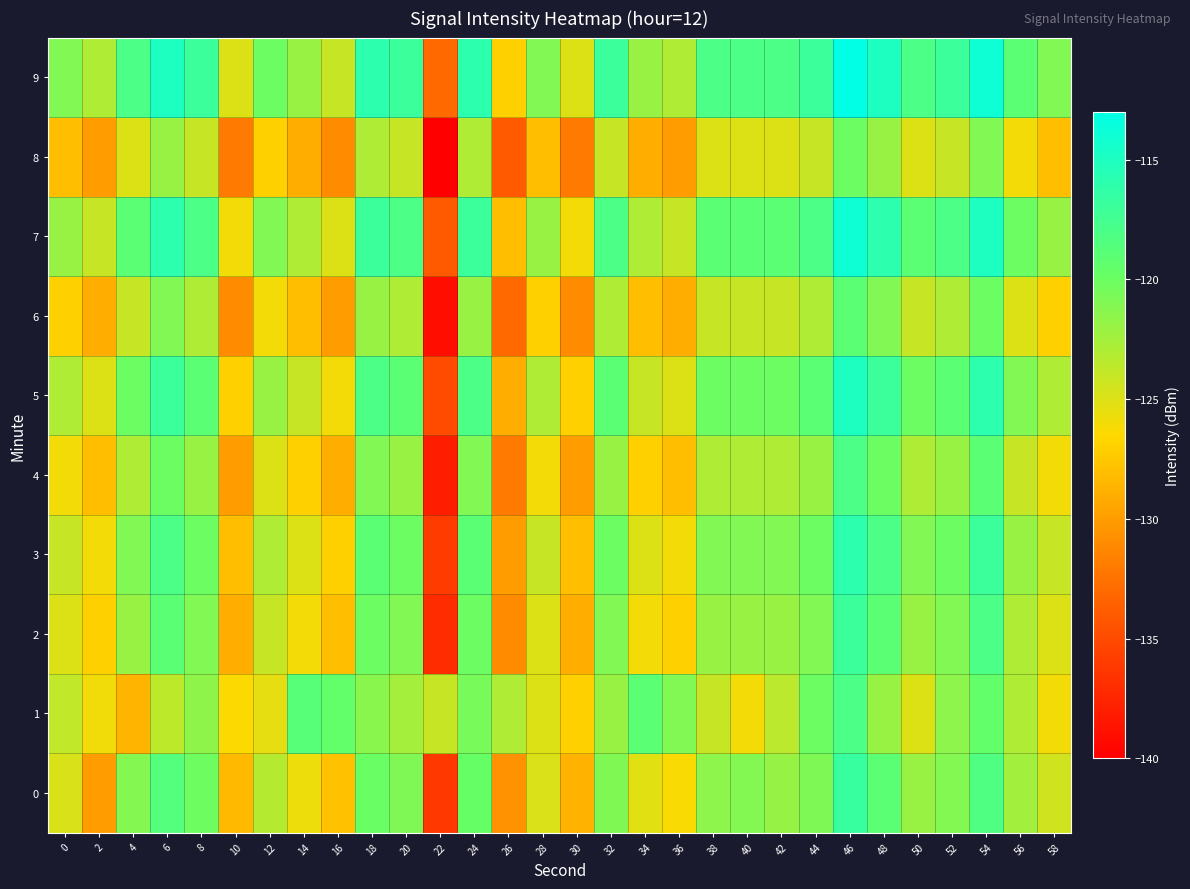

What is the spread (max minus min) of values at 36?

9.0